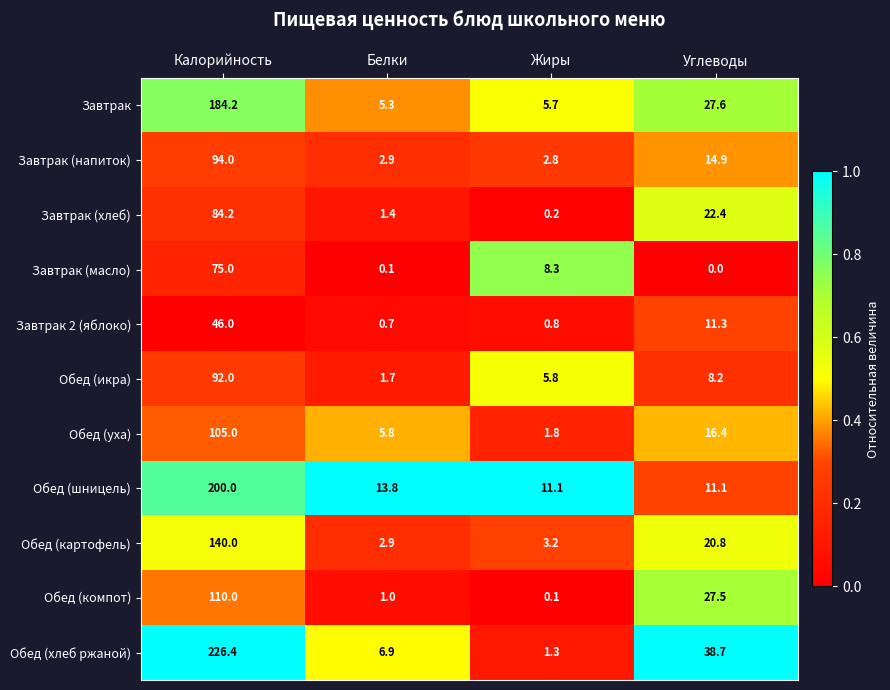

At which label does Завтрак (напиток) first exceed 14?

Калорийность